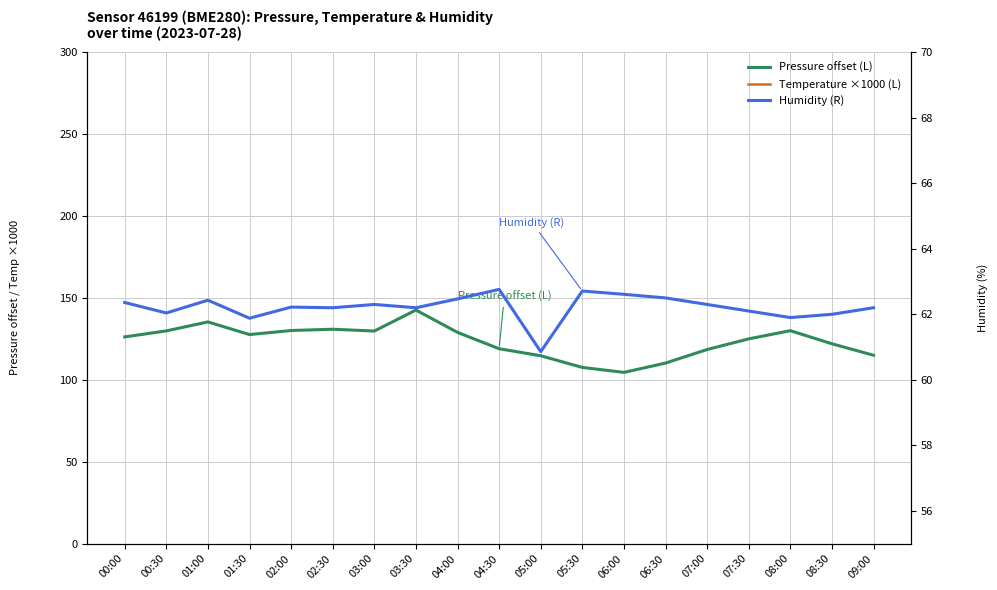

Which has a higher value, 09:00 or 07:00?

07:00